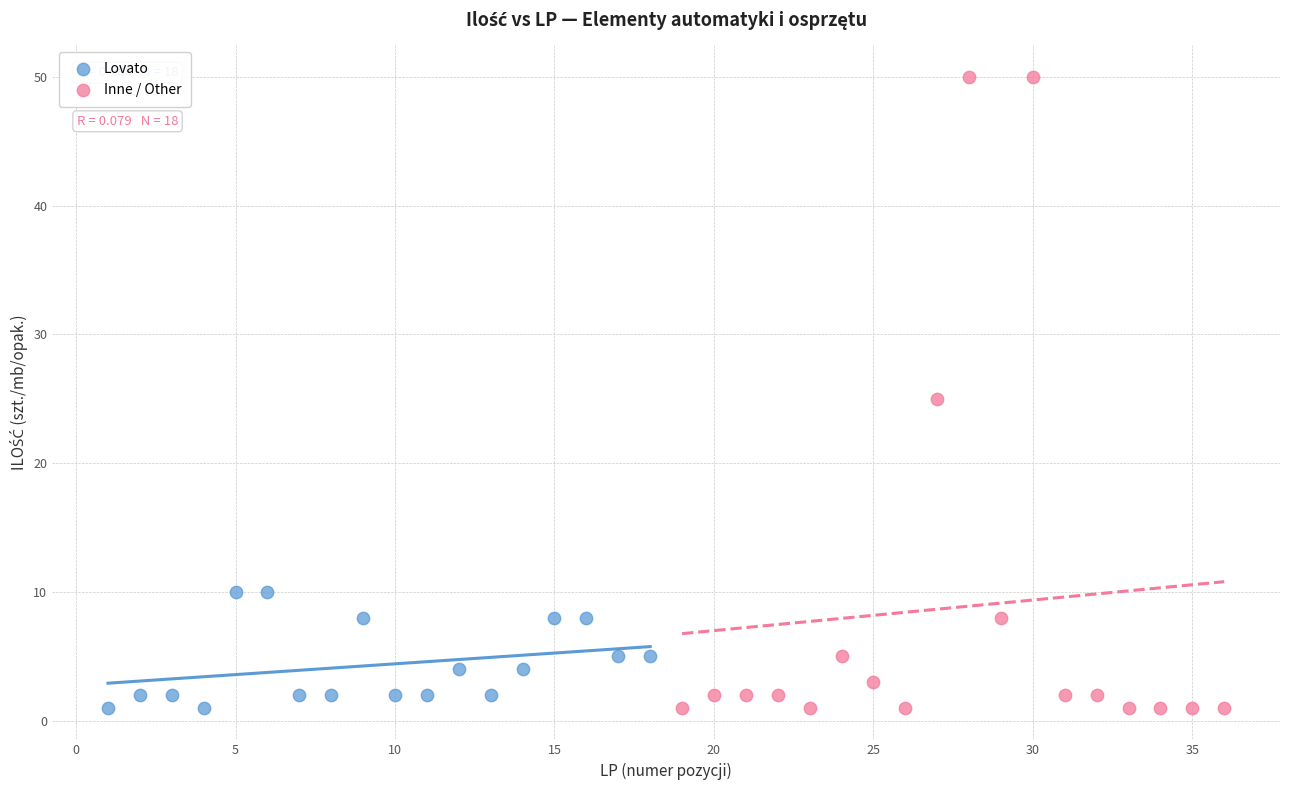

Which series has the widest spread of Y values?

Inne / Other